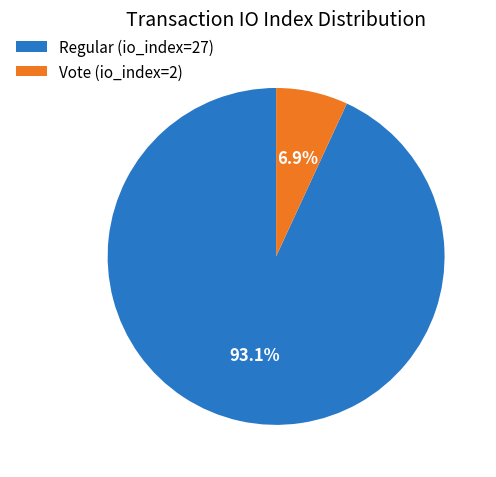

Approximately how many times larger is the value at Regular (io_index=27) compared to Vote (io_index=2)?

13.5